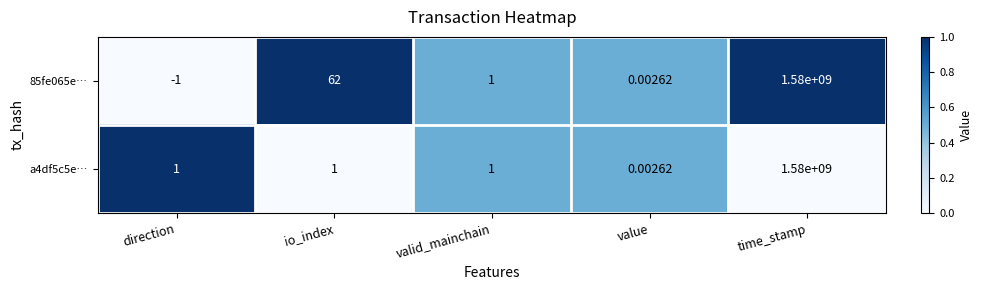

At which category is the sum across all series the highest?

time_stamp